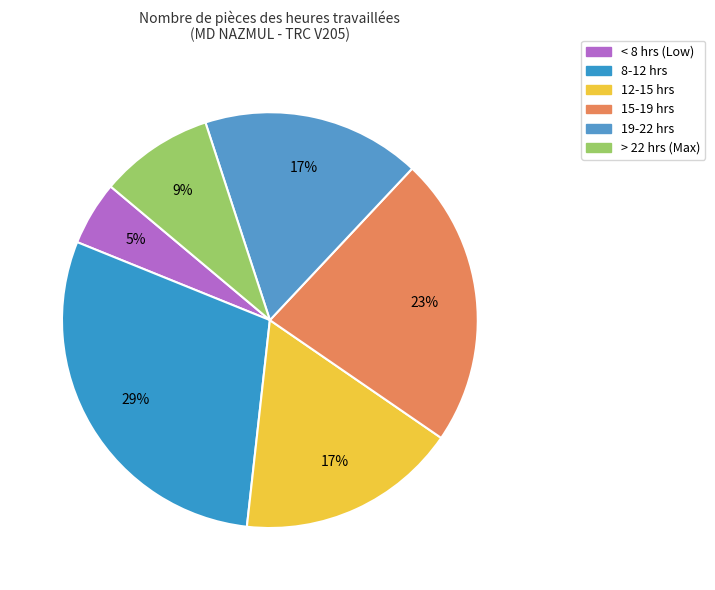

Count the number of slices in the pie.

6